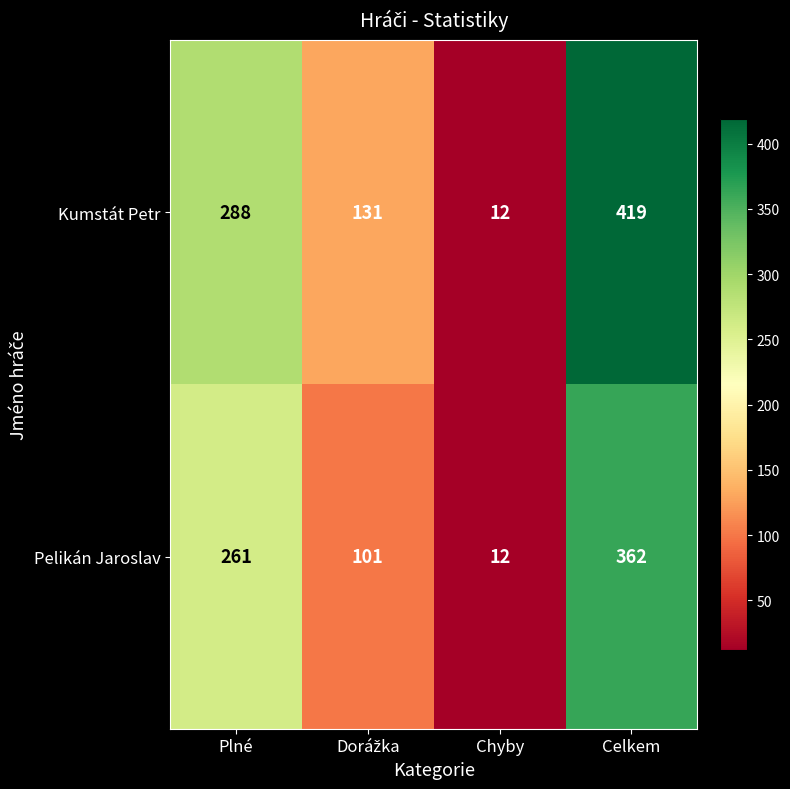

Reading right to left, transcribe all the data shown in this chart.

Kumstát Petr: 419	12	131	288
Pelikán Jaroslav: 362	12	101	261